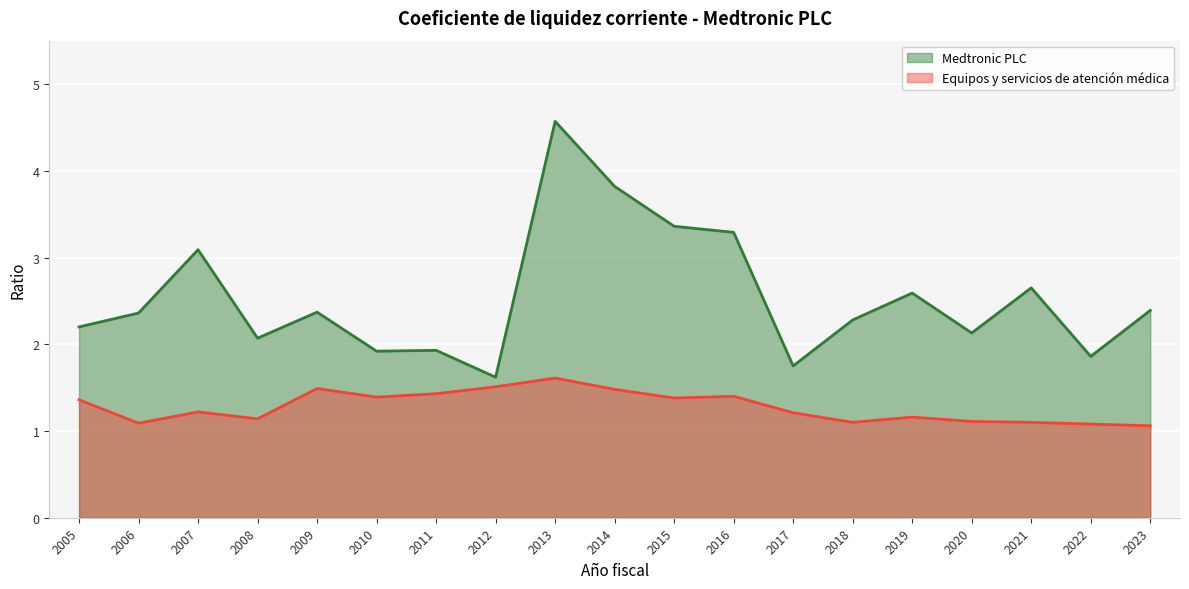

How many lines are shown in the chart?

2